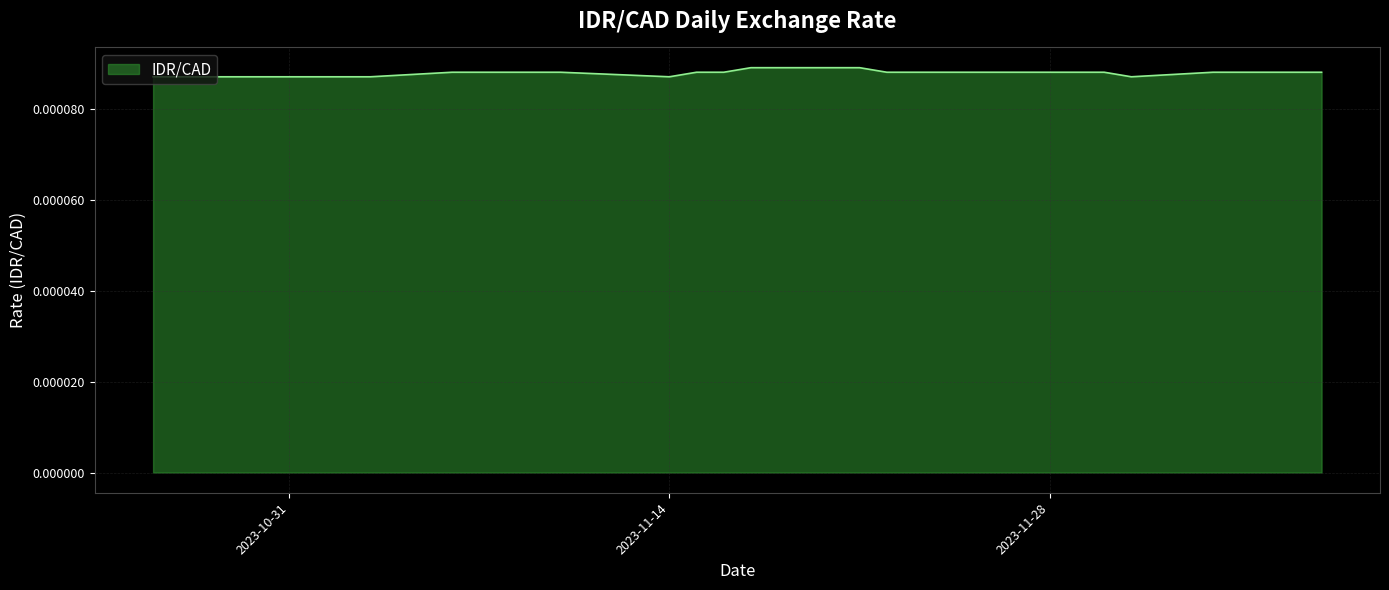

Does the chart display data point markers on the line(s)?

No